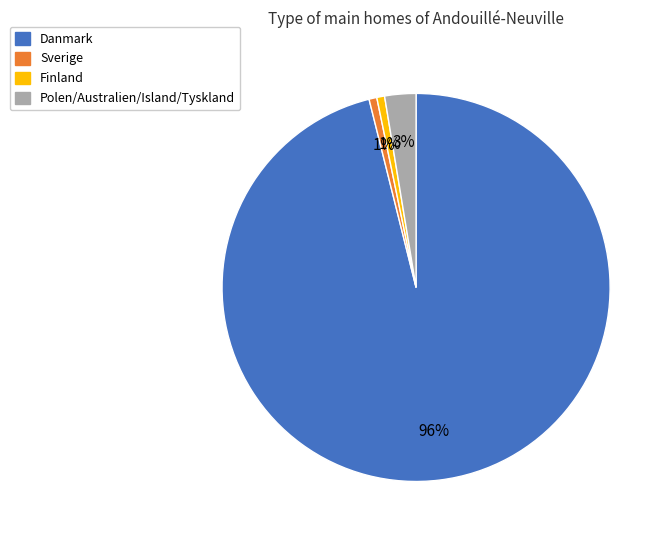

How many slices are in this pie chart?

4